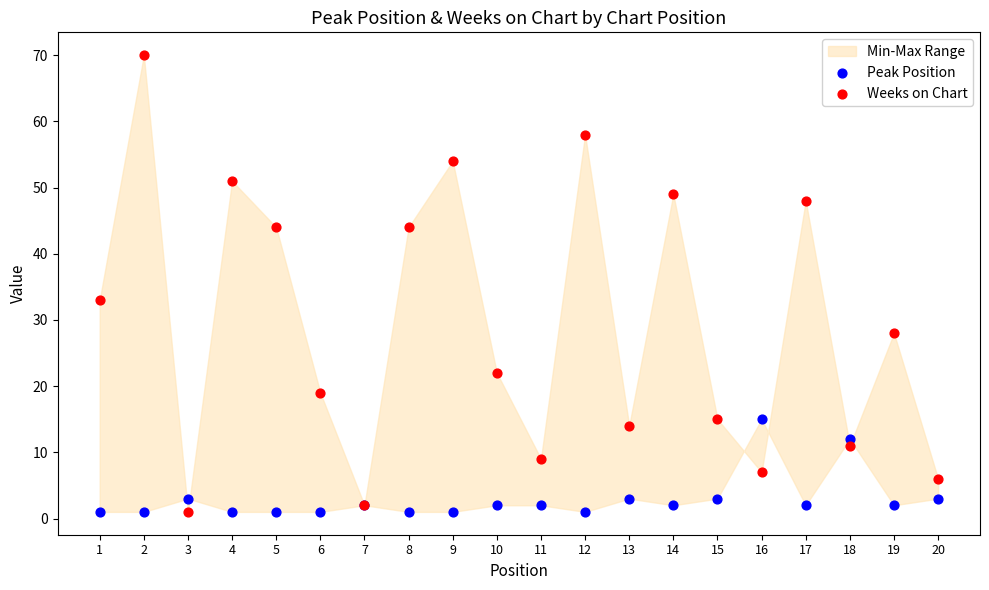

Across all series, what Y value is closest to 35?

33